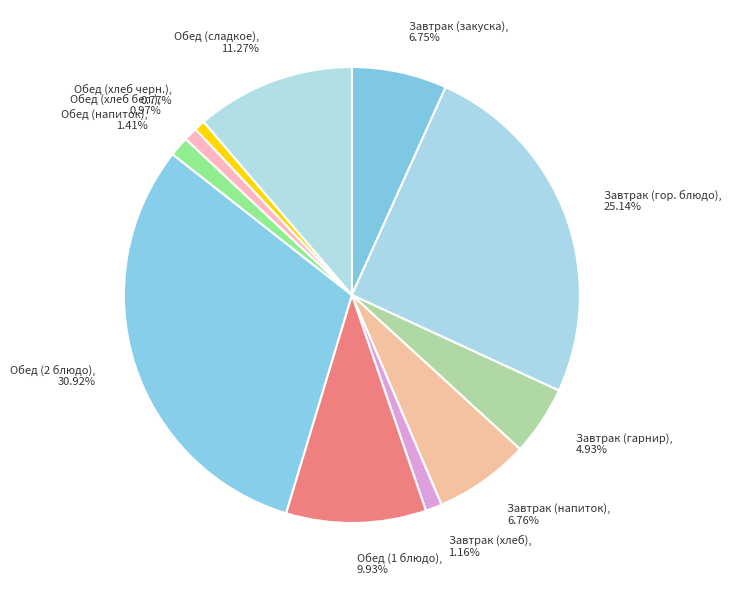

To the nearest percent, what is the average slice percentage?

9%